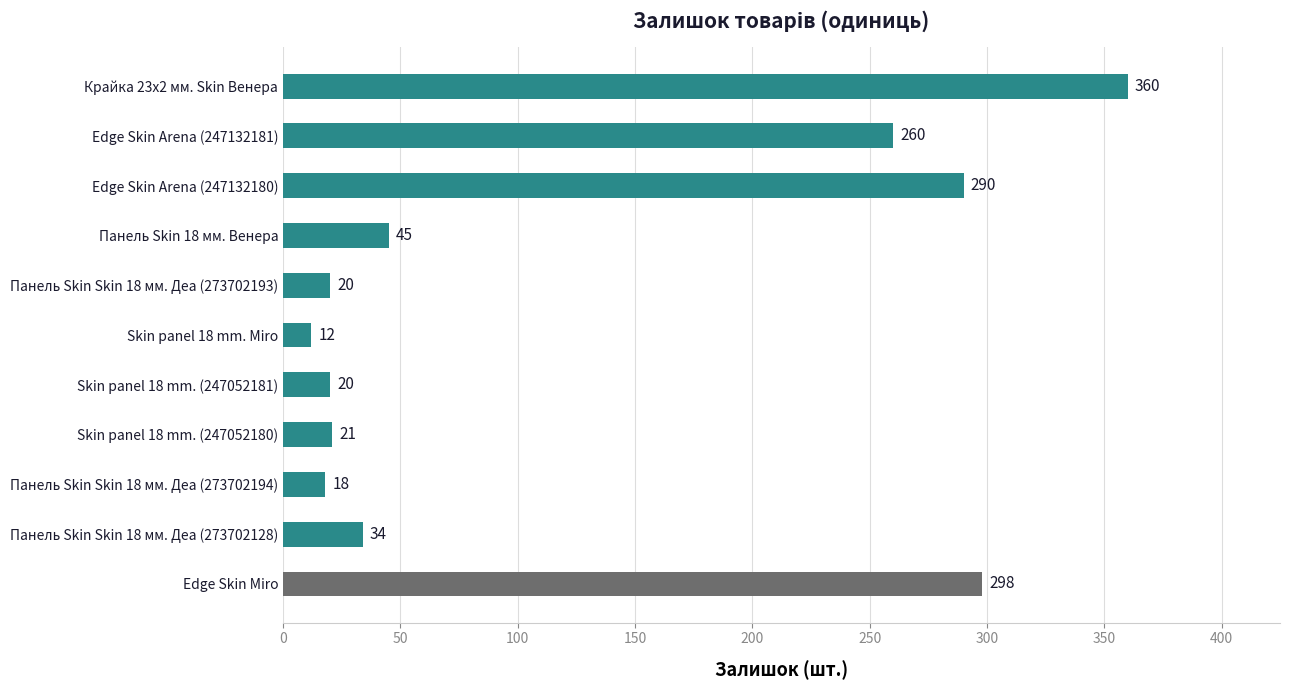

What is the greatest value displayed?

360